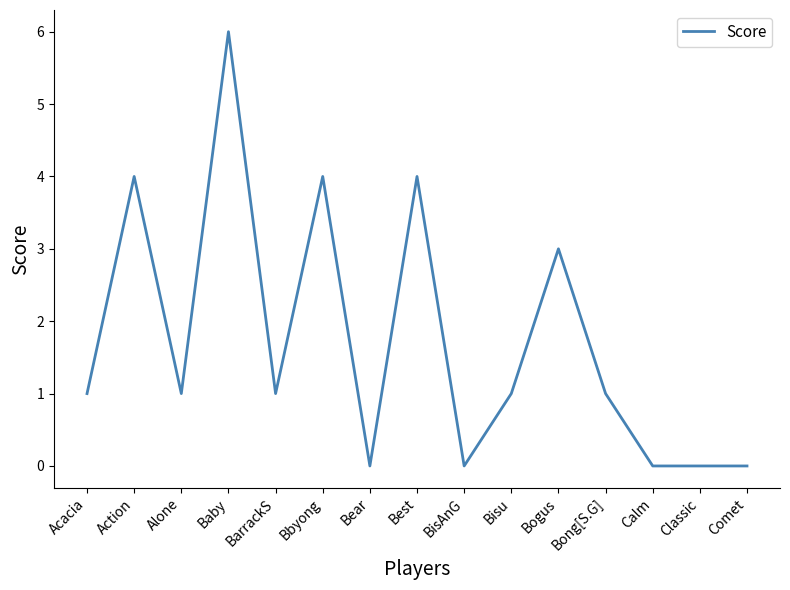

Which label corresponds to the largest value in the chart?

Baby